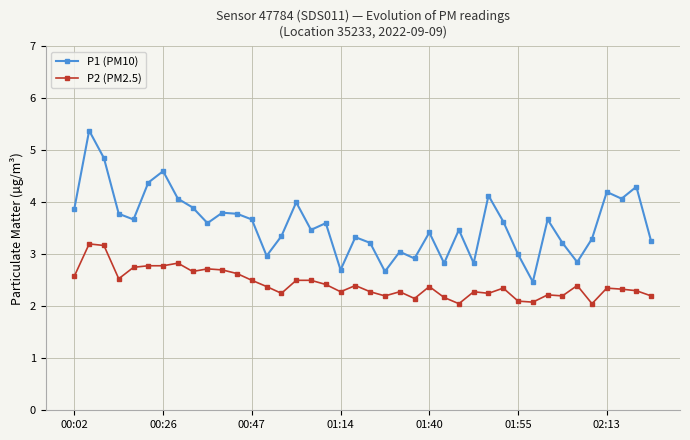

Which series has the largest range (max minus min)?

P1 (PM10)